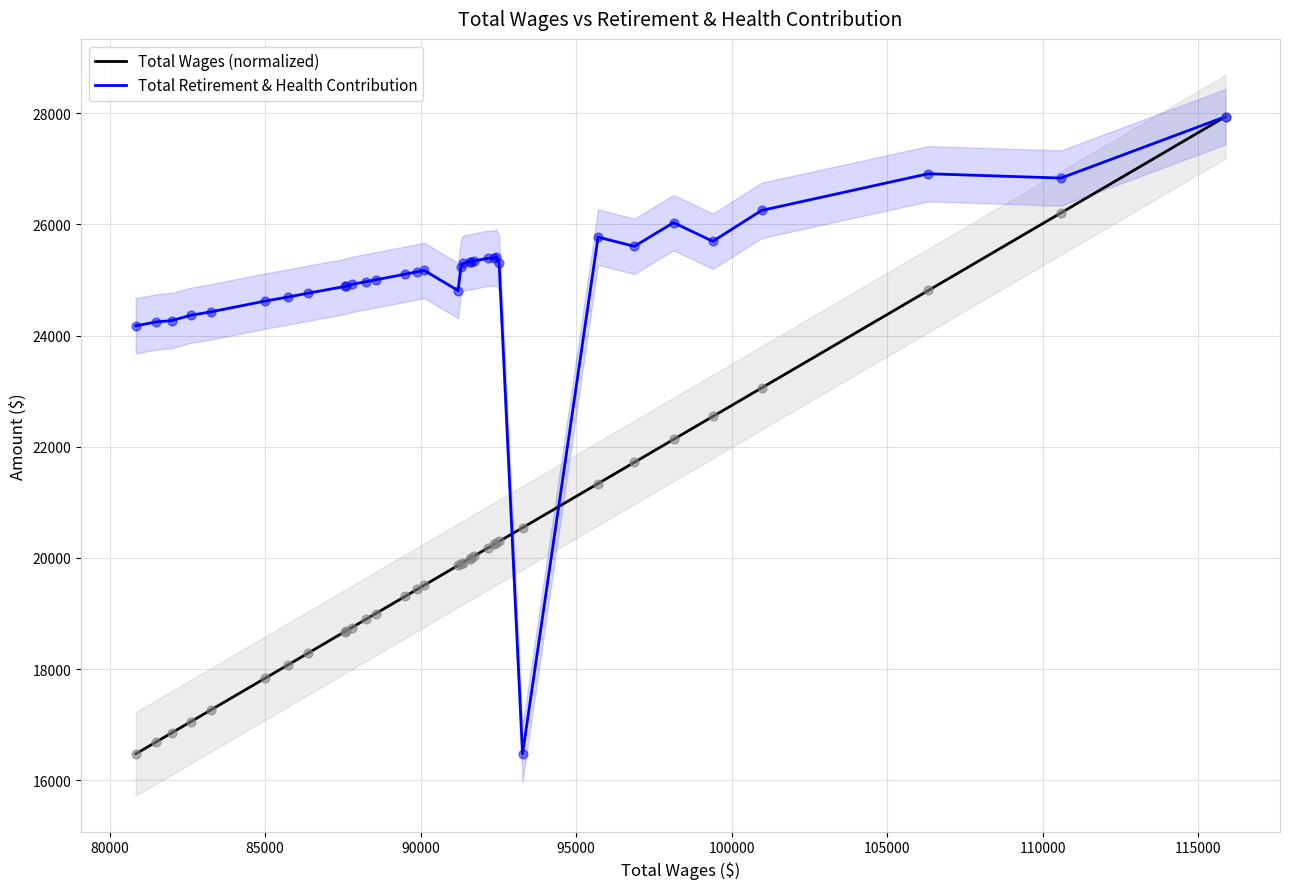

At how many categories does at least one series exceed 16503?

35